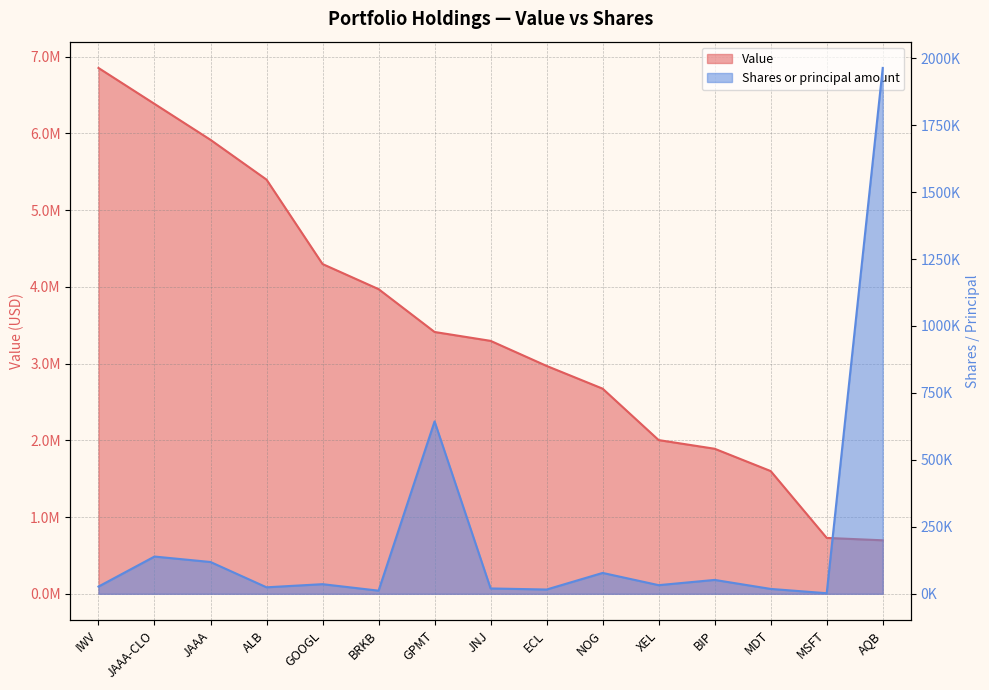

What is the label of the 4th point from the left?

ALB